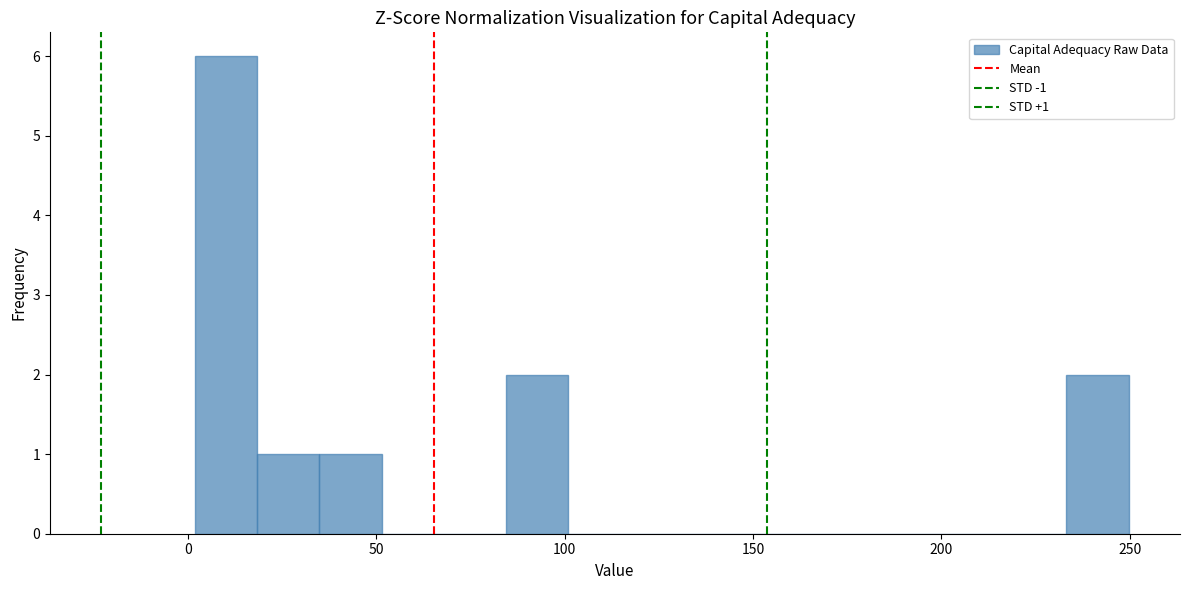

Read against the x-axis, roughly where is the centre of the tallest bar?

10